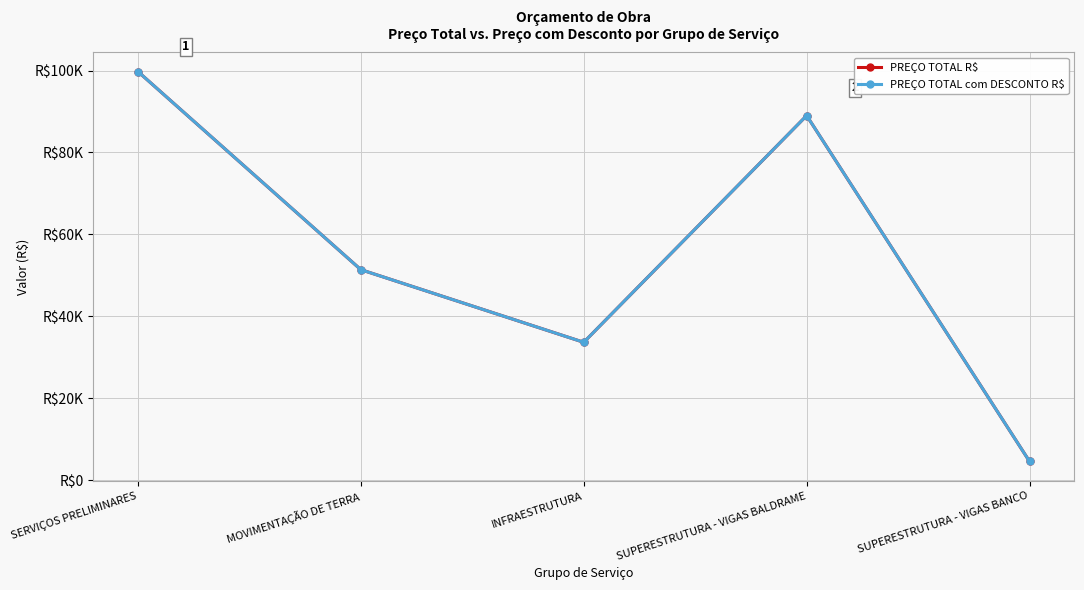

Is this an area chart (filled region under the line)?

No